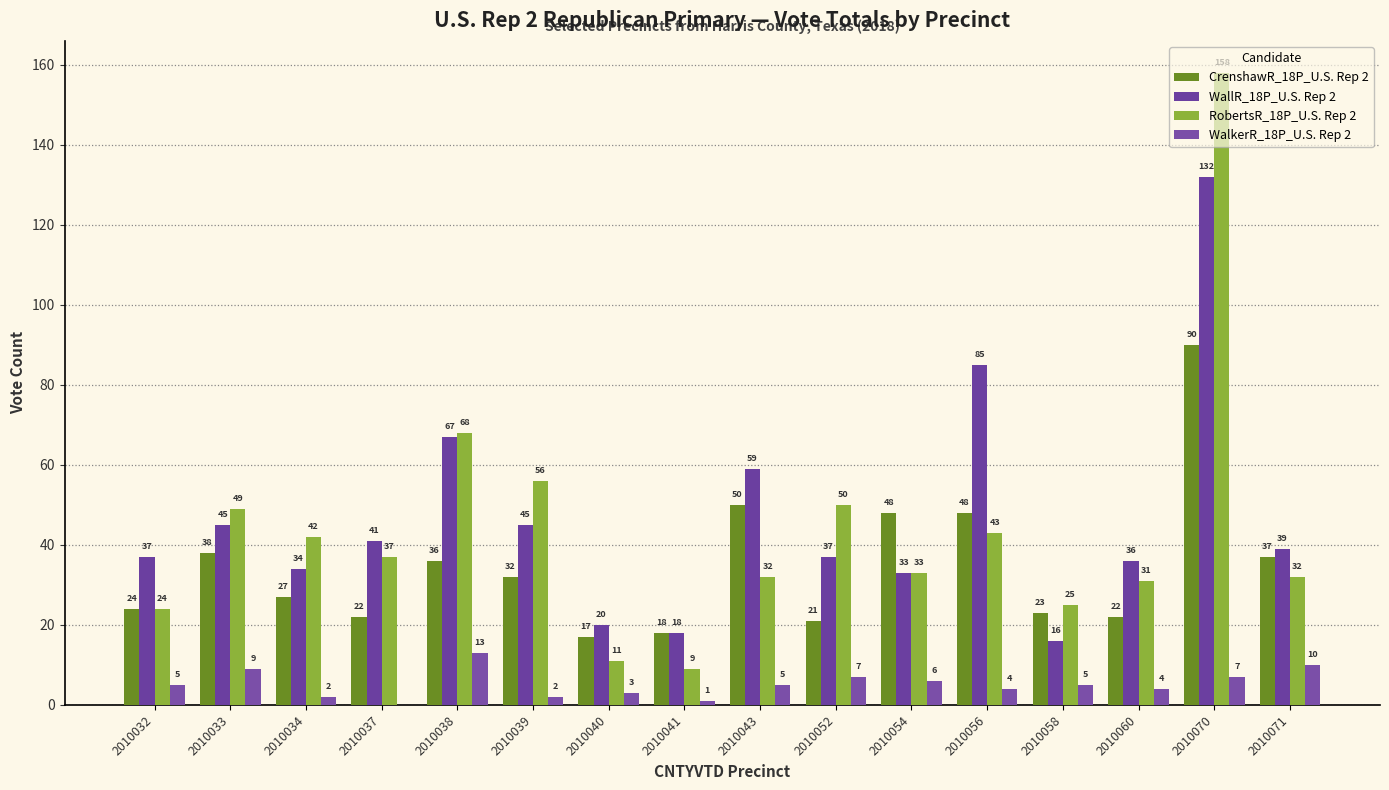

Count the number of categories in the chart.

16